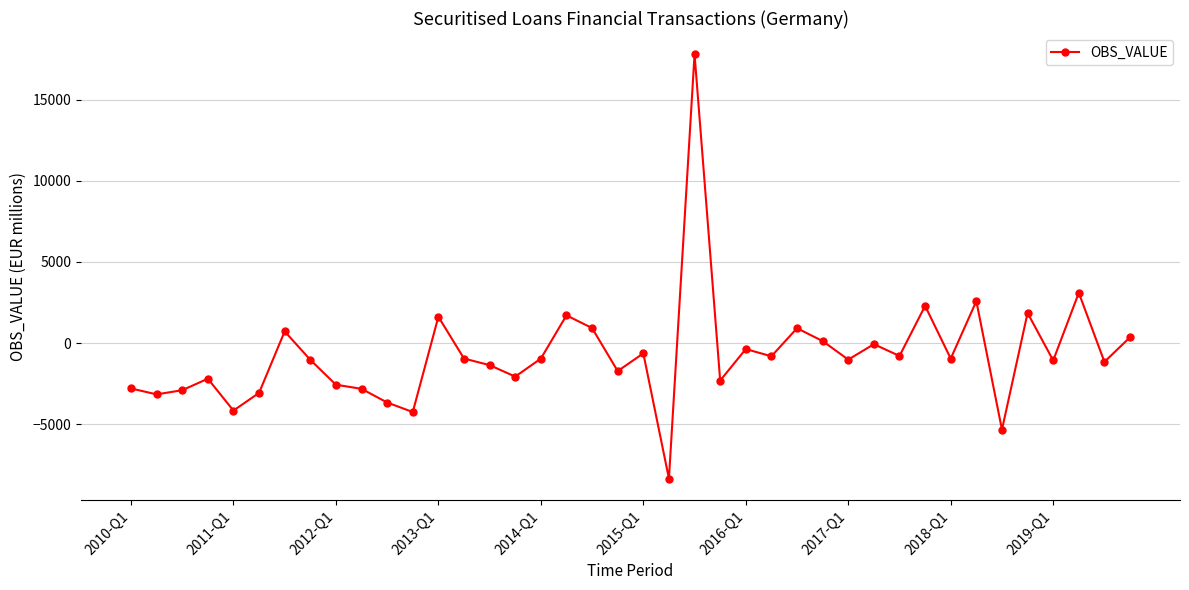

What is the difference between the maximum and minimum values?

26143